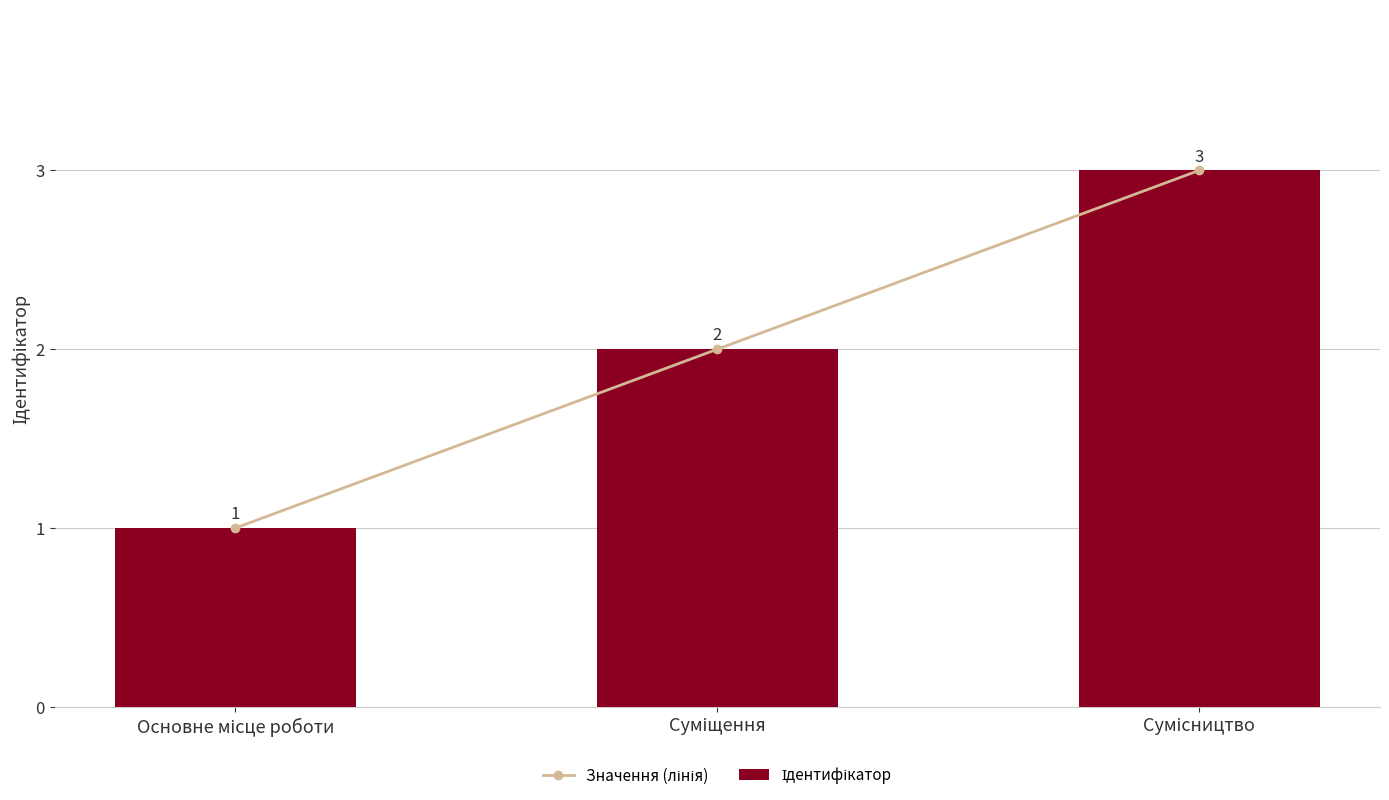

What are all the series names shown in the legend?

Значення (лінія), Ідентифікатор